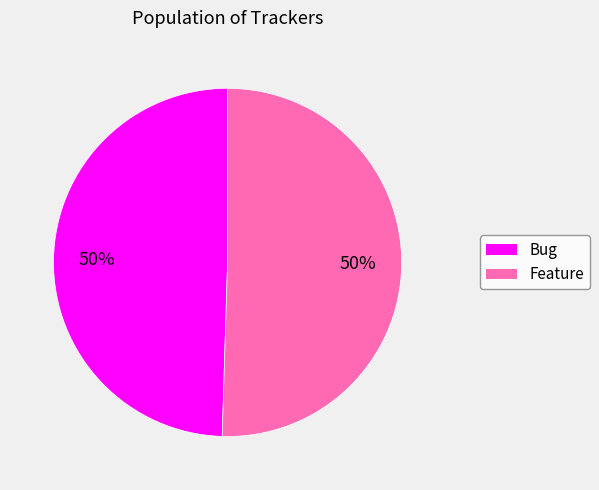

How many segments does this pie chart have?

2